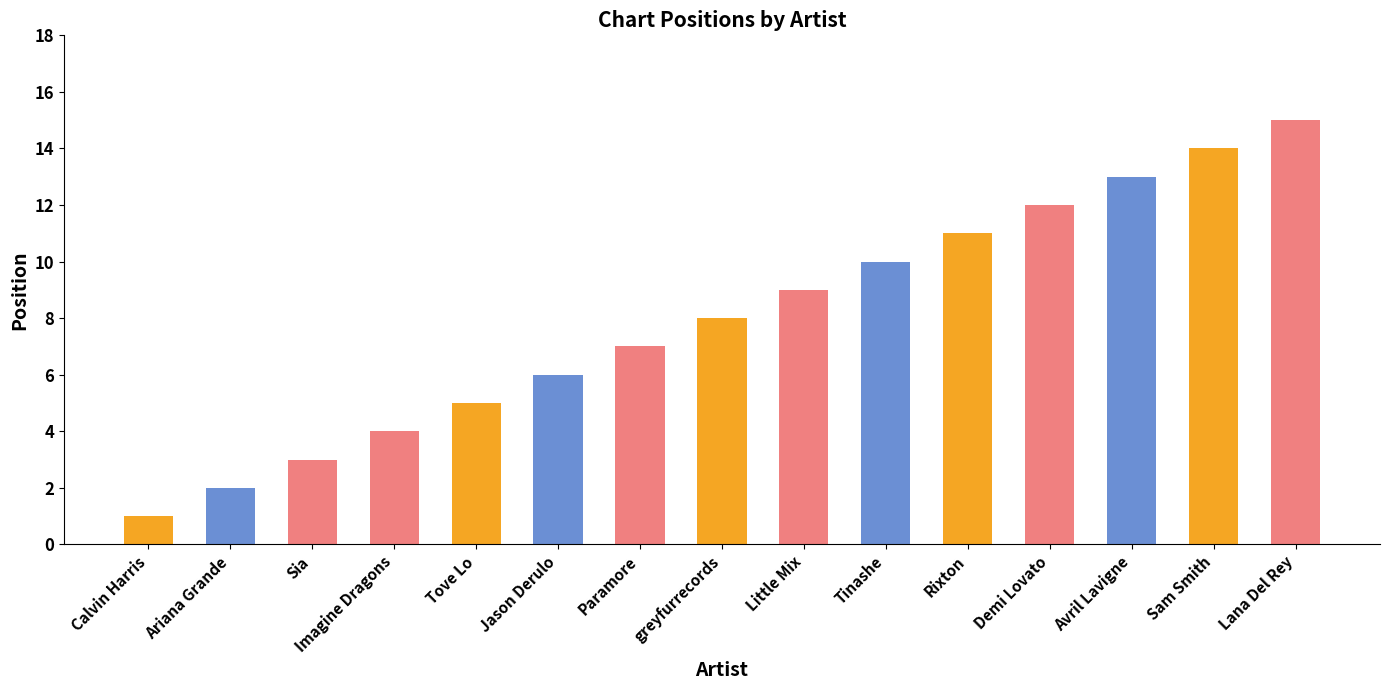

Reading left to right, extract all data points from this chart.

1	2	3	4	5	6	7	8	9	10	11	12	13	14	15